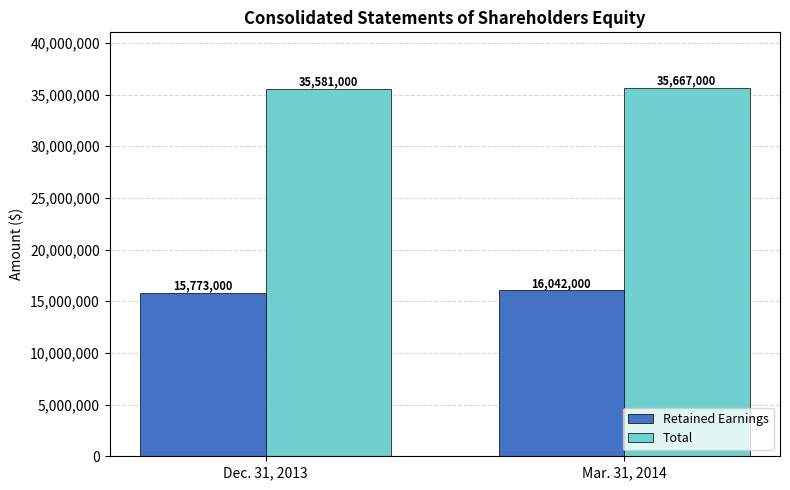

Between Dec. 31, 2013 and Mar. 31, 2014, which series saw the biggest shift?

Retained Earnings